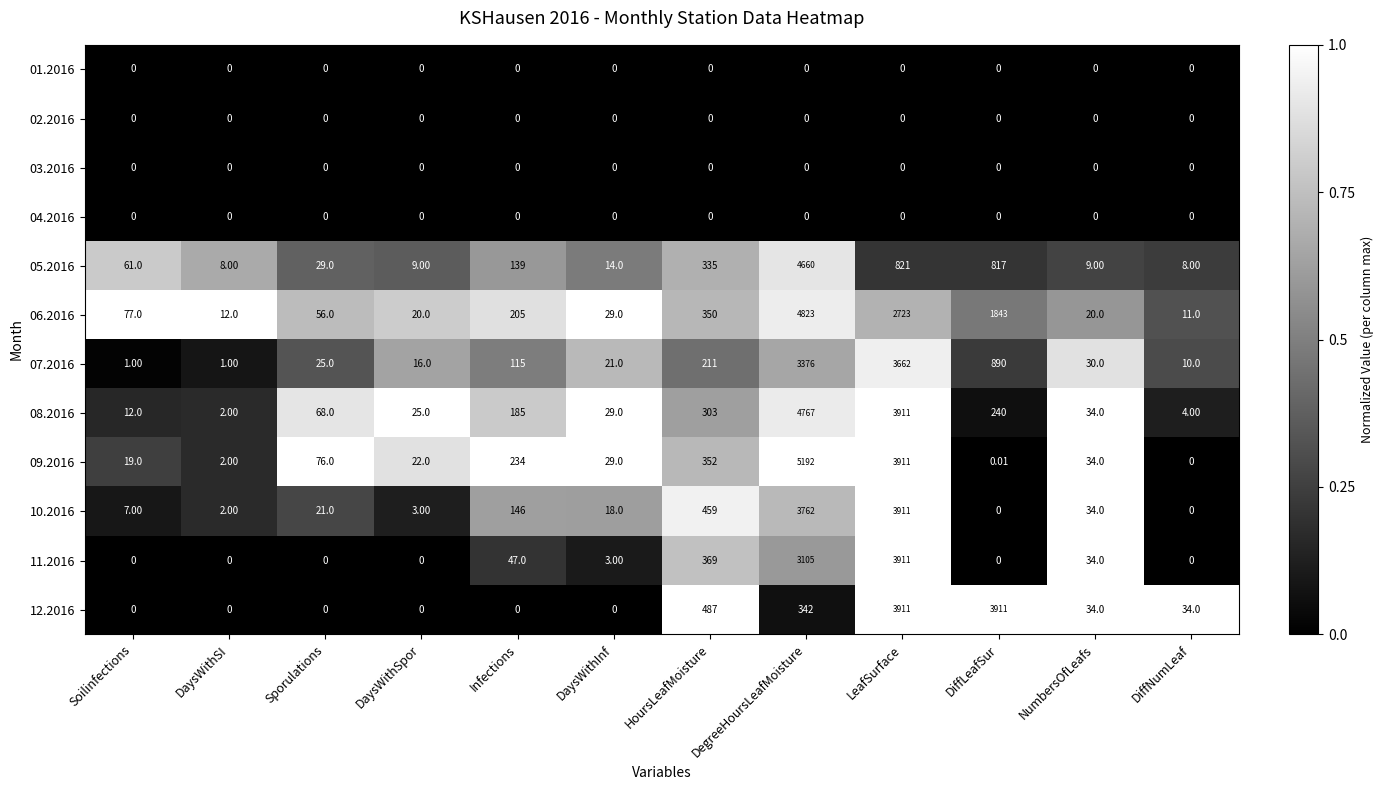

Is the value of 09.2016 at DaysWithSI greater than the value of 12.2016 at Infections?

Yes